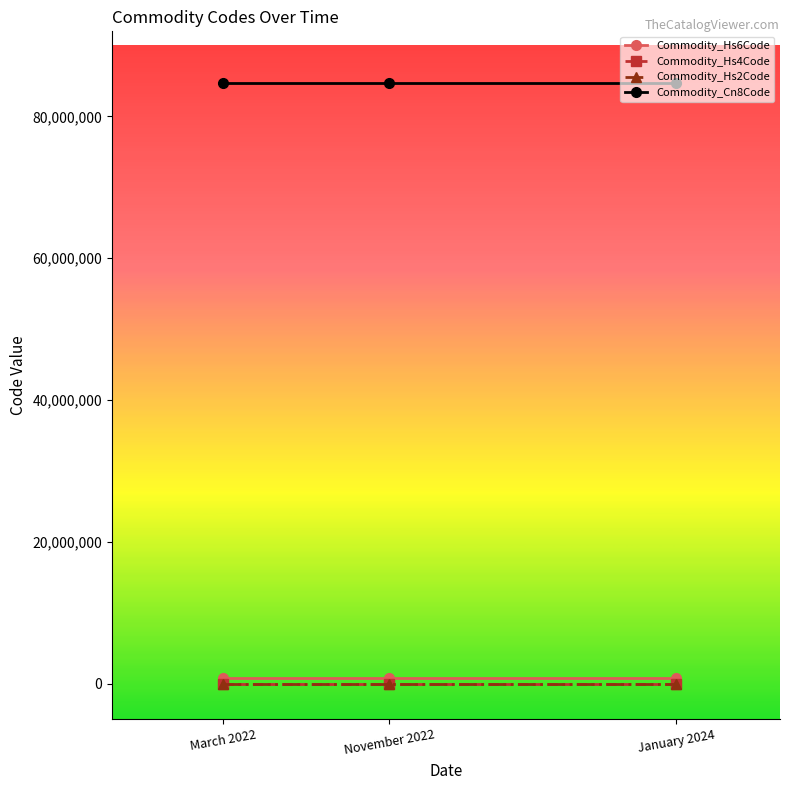

What is the total value across all series at November 2022?

85524522